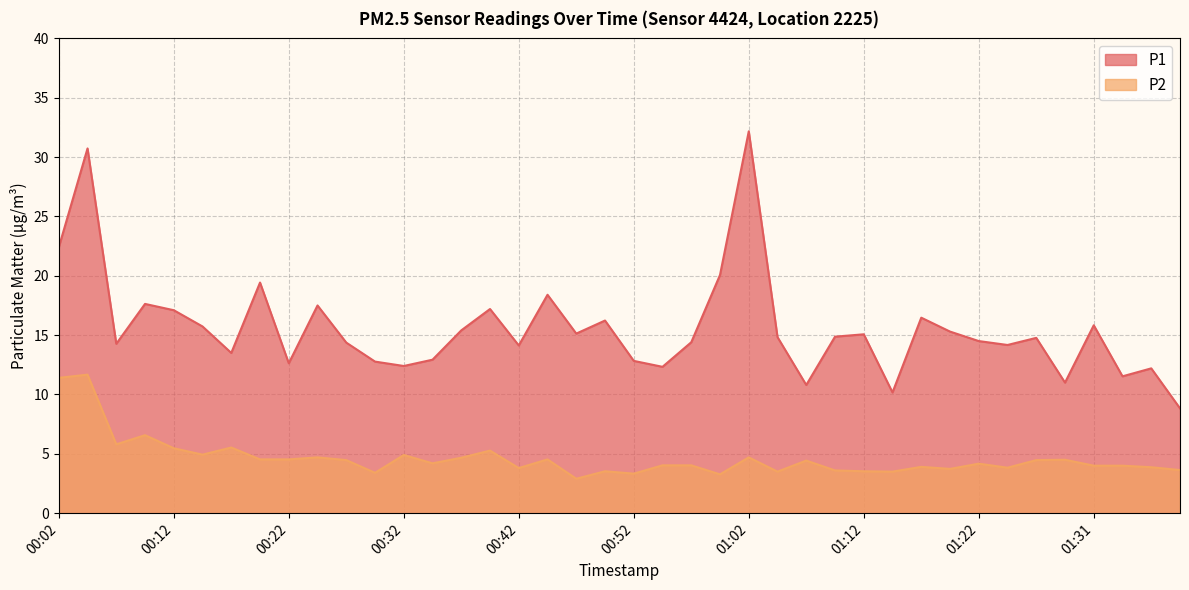

What is the minimum value shown in the chart?

2.9